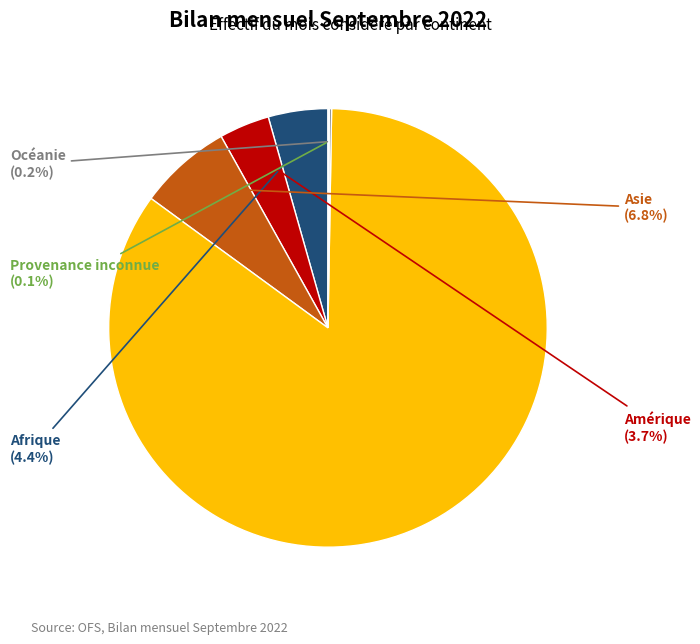

Does any single category account for the majority?

Yes